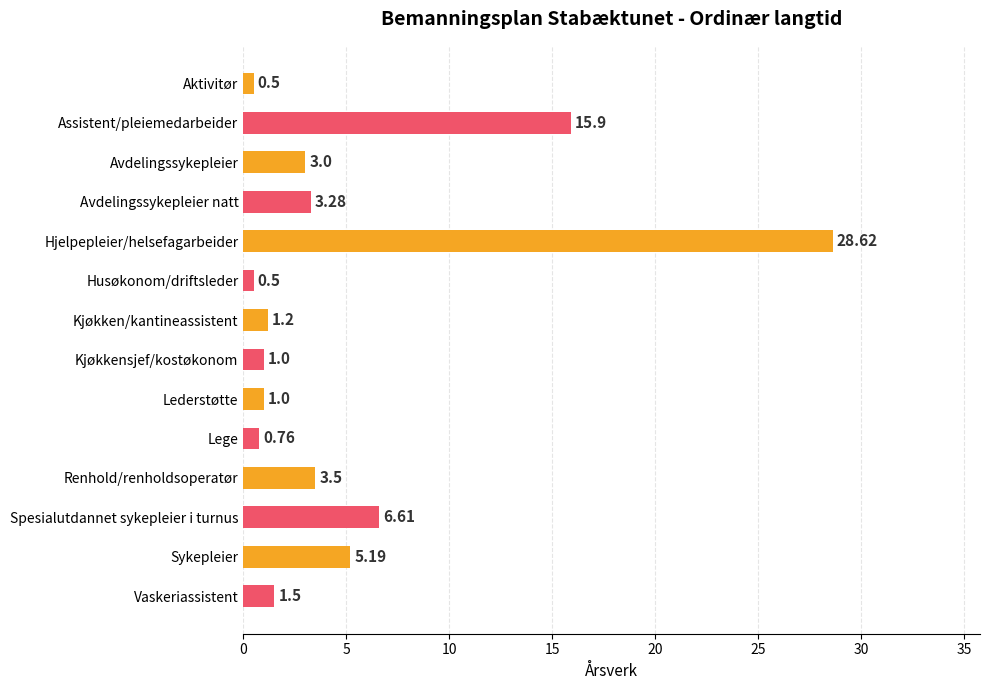

What is the smallest value displayed?

0.5